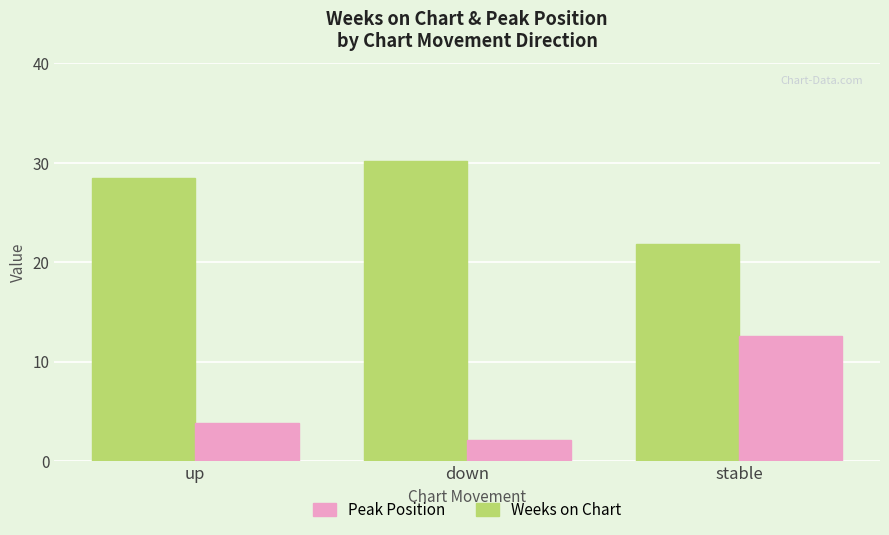

Which series has the widest spread of values?

Peak Position